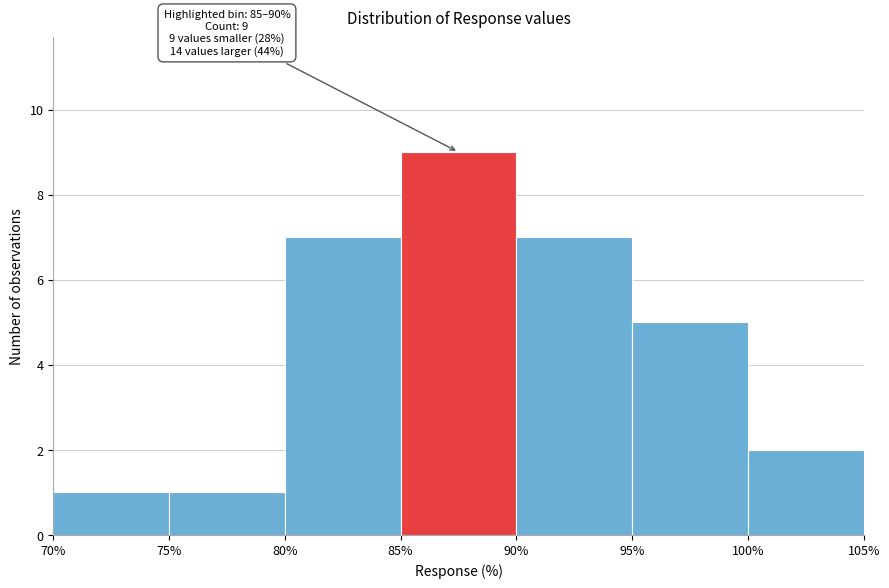

Over which range of the x-axis is the bar tallest?

85% to 90%